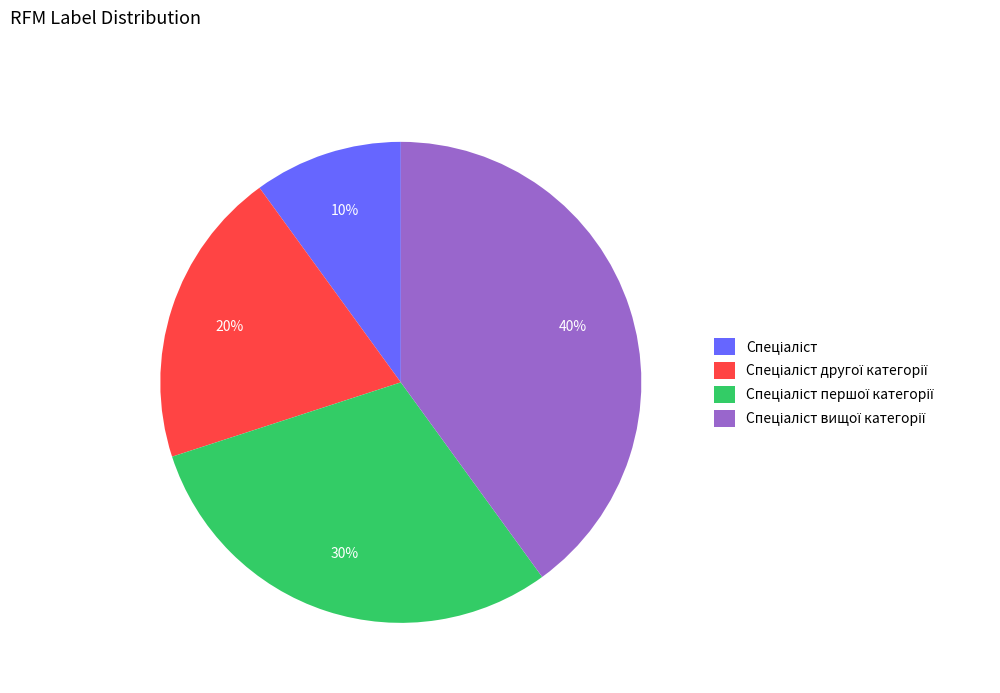

How many slices are in this pie chart?

4